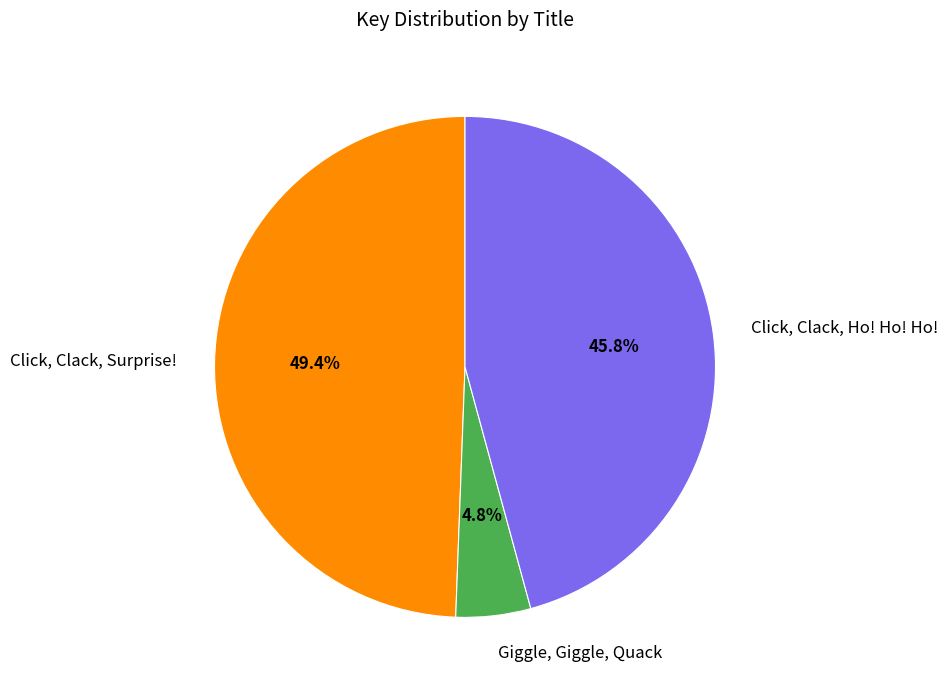

Count the number of slices in the pie.

3